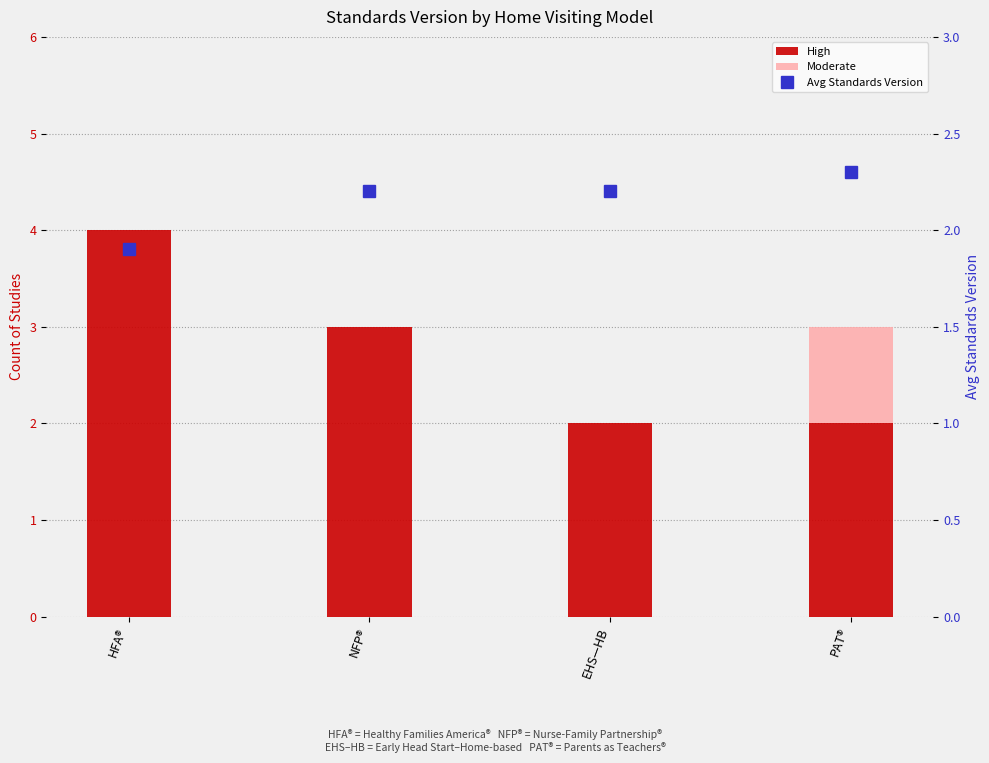

What is the total value across all series at NFP®?

5.2